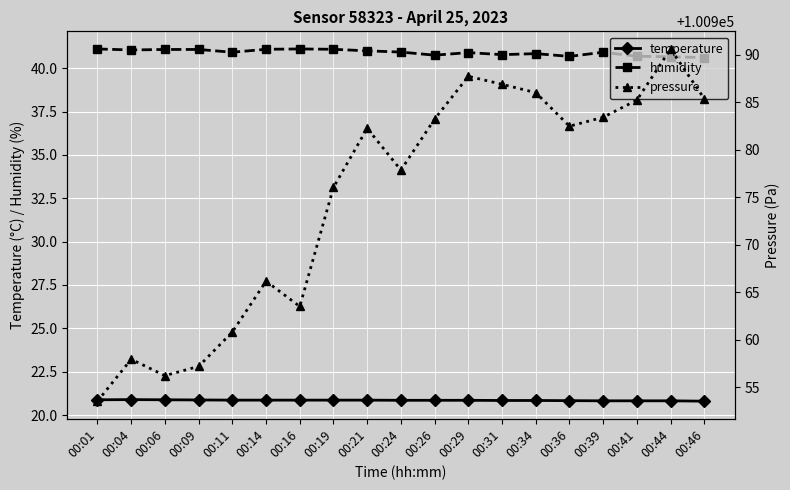

List the labels in order of temperature value, smallest first.

00:46, 00:39, 00:41, 00:44, 00:36, 00:31, 00:34, 00:24, 00:26, 00:29, 00:11, 00:14, 00:16, 00:19, 00:21, 00:09, 00:01, 00:06, 00:04